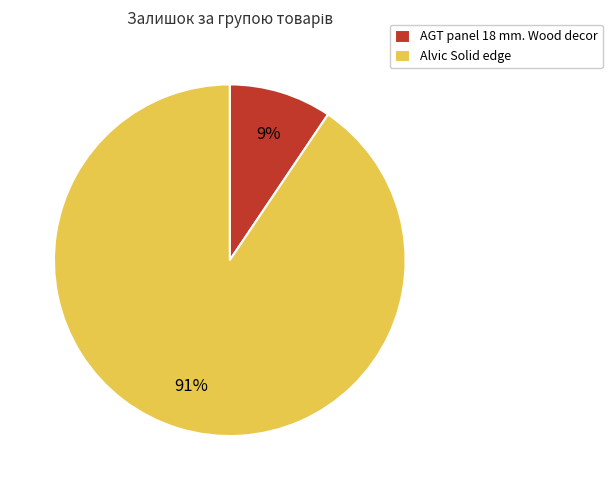

Does any single category account for the majority?

Yes